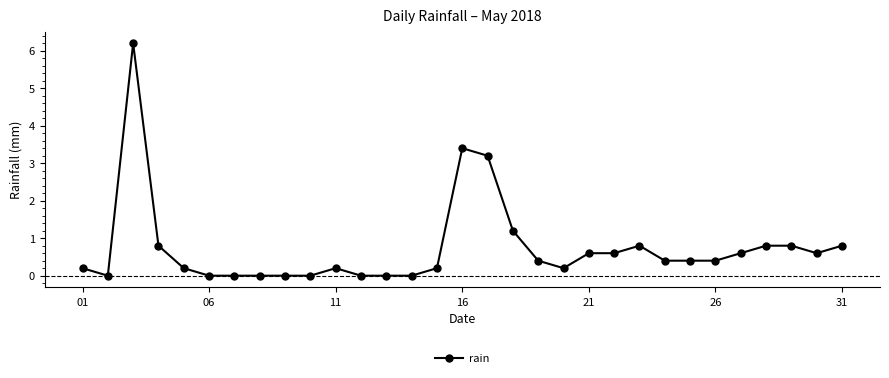

What is the greatest value displayed?

6.2